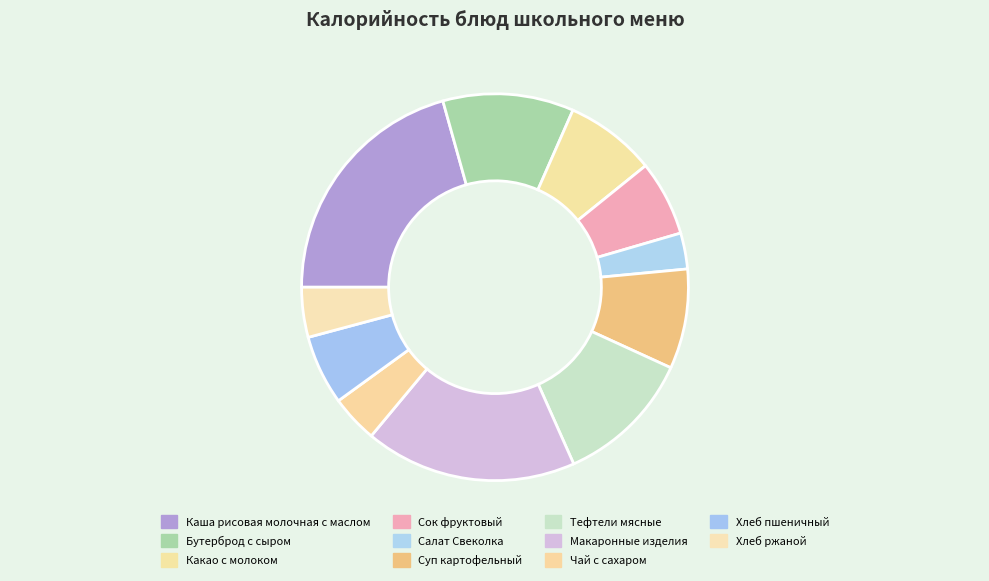

Does Хлеб ржаной represent more than half of the total?

No